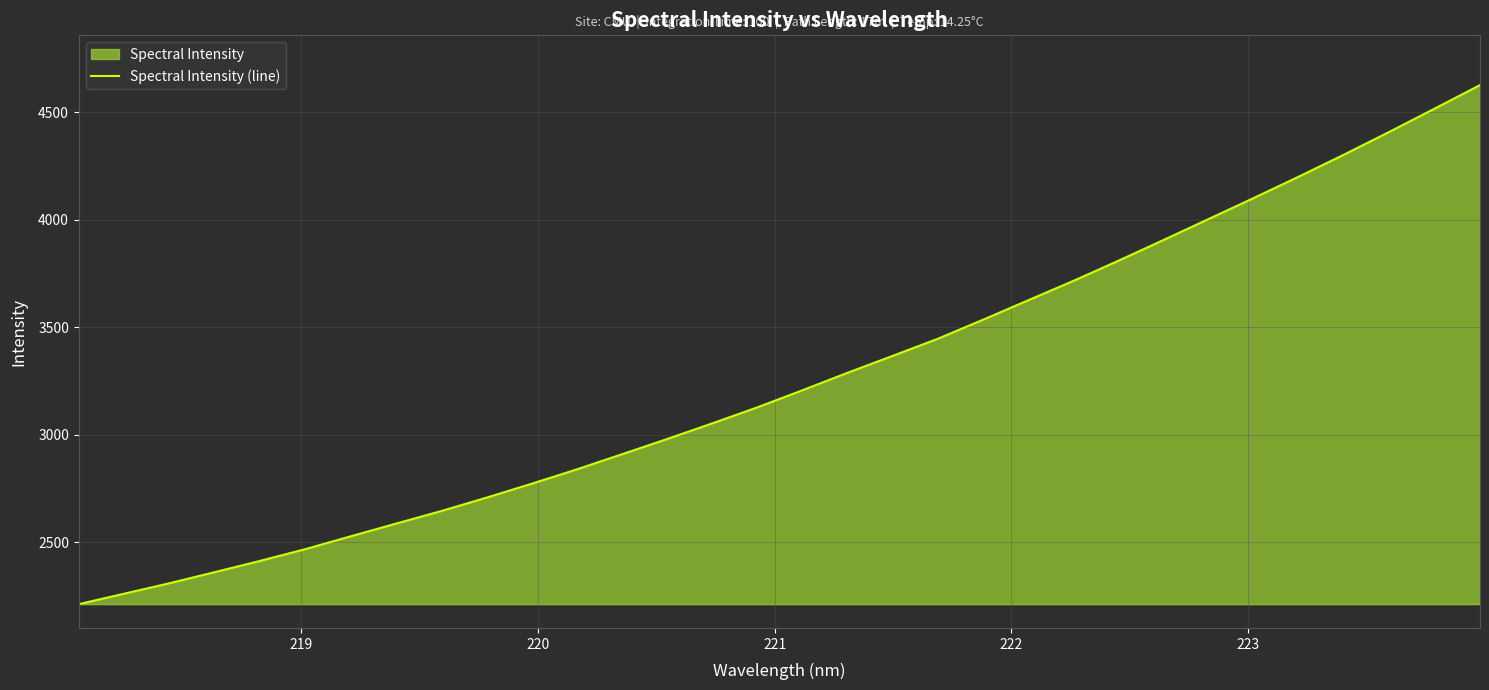

What is the minimum value shown in the chart?

2213.3